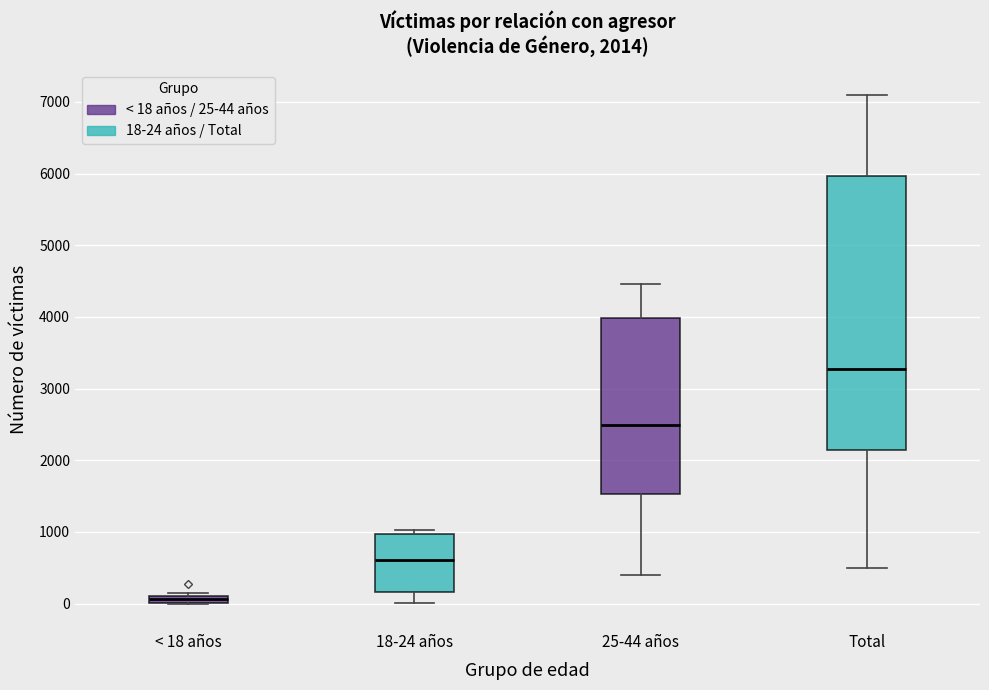

Comparing the boxes themselves (not the whiskers), which one is the tallest?

Total